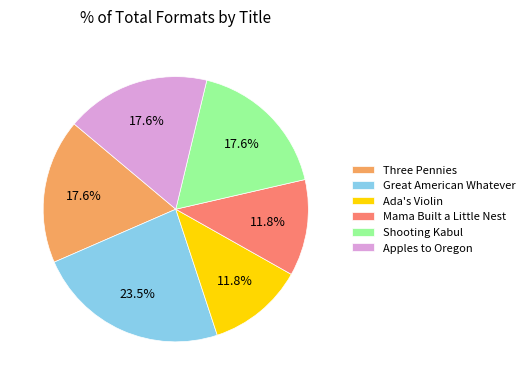

Is it true that Apples to Oregon is 18% of the pie?

True